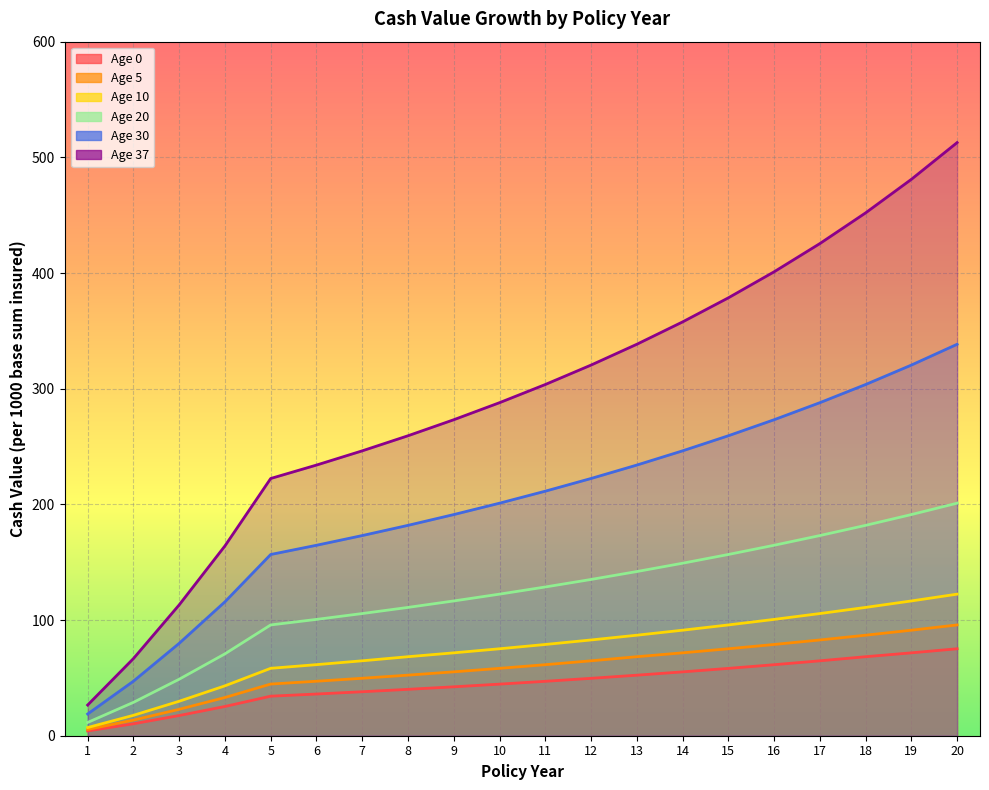

Reading right to left, what are all the values shown in this chart?

Age 0: 75.2	71.7	68.3	64.8	61.4	58.2	55.2	52.3	49.6	47.0	44.6	42.3	40.1	38.0	36.0	34.2	25.3	17.5	10.3	4.1
Age 5: 95.8	91.2	86.9	82.8	78.9	75.2	71.7	68.3	64.8	61.4	58.2	55.2	52.4	49.7	47.1	44.7	33.0	22.8	13.5	5.4
Age 10: 122.4	116.5	110.9	105.6	100.6	95.8	91.2	86.9	82.8	78.9	75.2	71.7	68.3	64.8	61.4	58.3	43.1	29.8	17.6	7.1
Age 20: 201.0	191.2	181.9	173.0	164.6	156.7	149.1	141.9	135.1	128.6	122.4	116.5	110.9	105.6	100.6	95.8	70.8	48.8	28.8	11.5
Age 30: 338.4	320.4	303.6	287.9	273.2	259.3	246.3	234.0	222.4	211.4	201.0	191.2	181.9	173.0	164.6	156.7	115.8	79.9	47.1	18.8
Age 37: 512.8	481.0	452.0	425.4	401.0	378.5	357.7	338.4	320.4	303.6	287.9	273.2	259.3	246.3	234.0	222.4	164.1	113.1	66.7	26.5